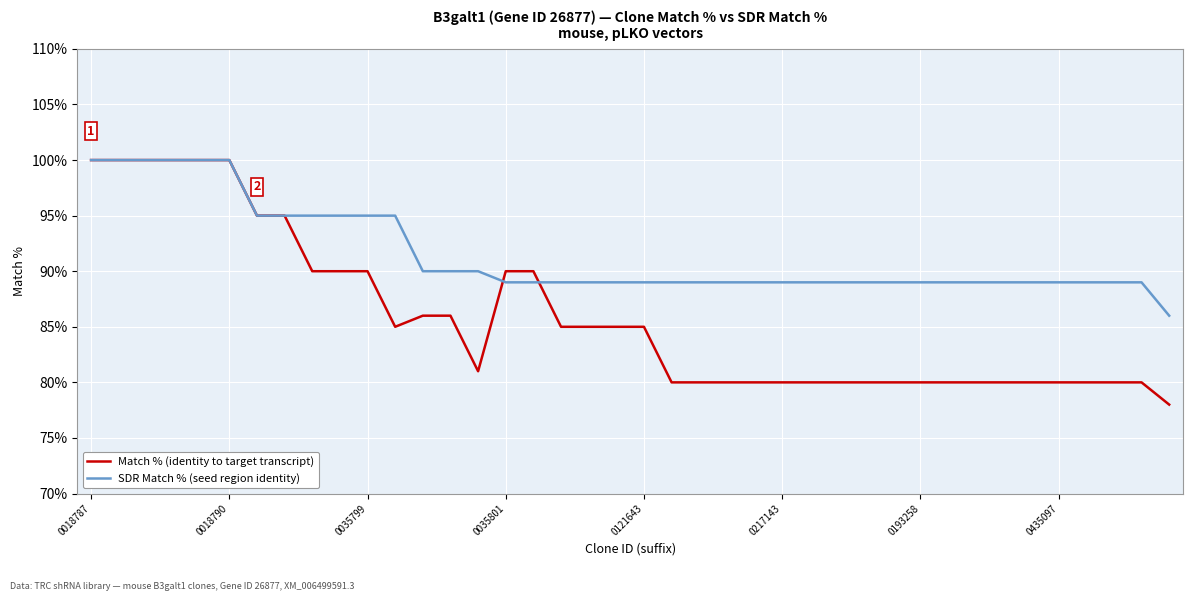

Which series has the largest range (max minus min)?

Match % (identity to target transcript)